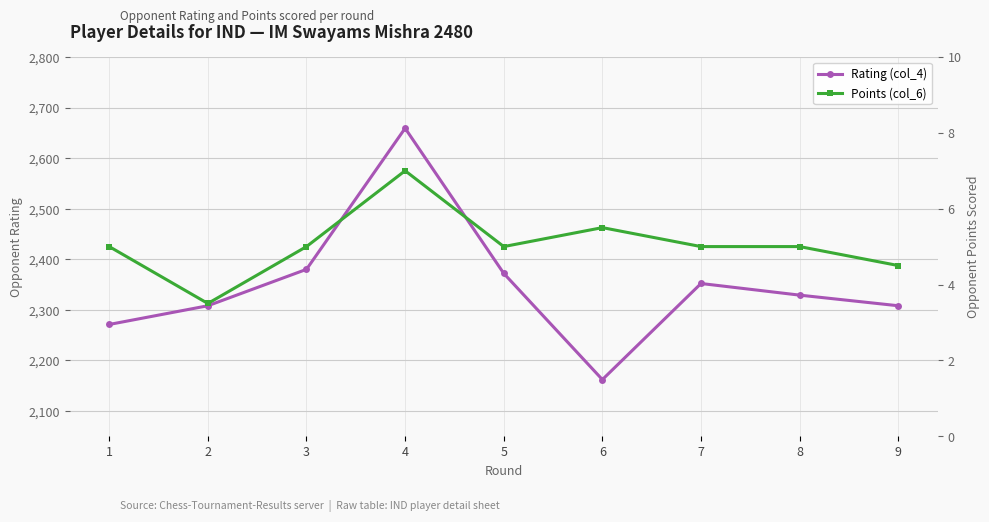

What value does the Rating (col_4) series have at 2?

2308.0